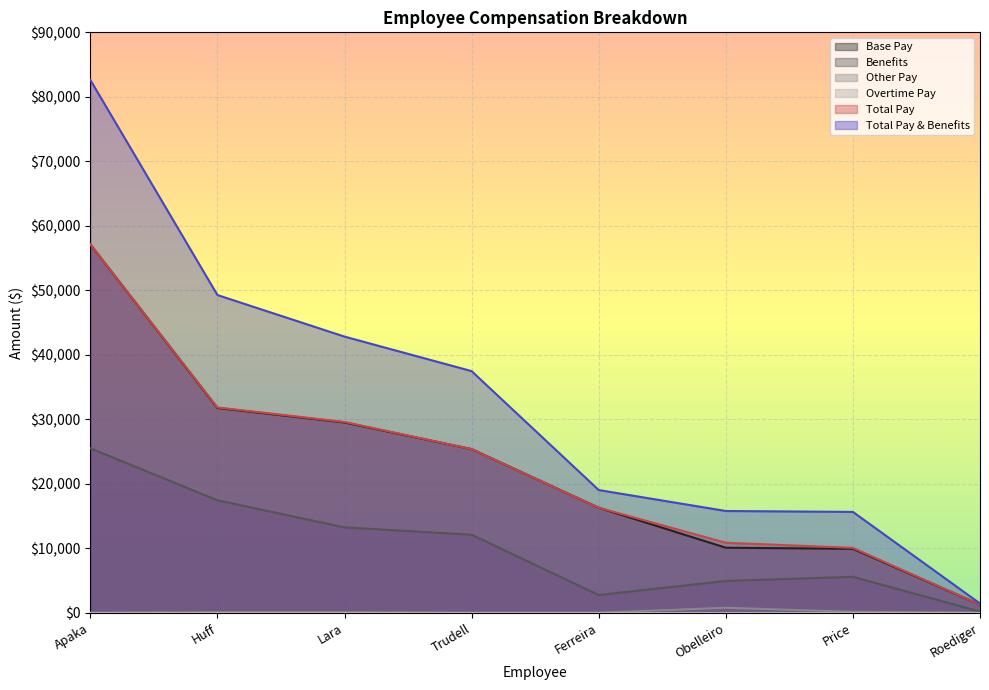

How many lines are shown in the chart?

6